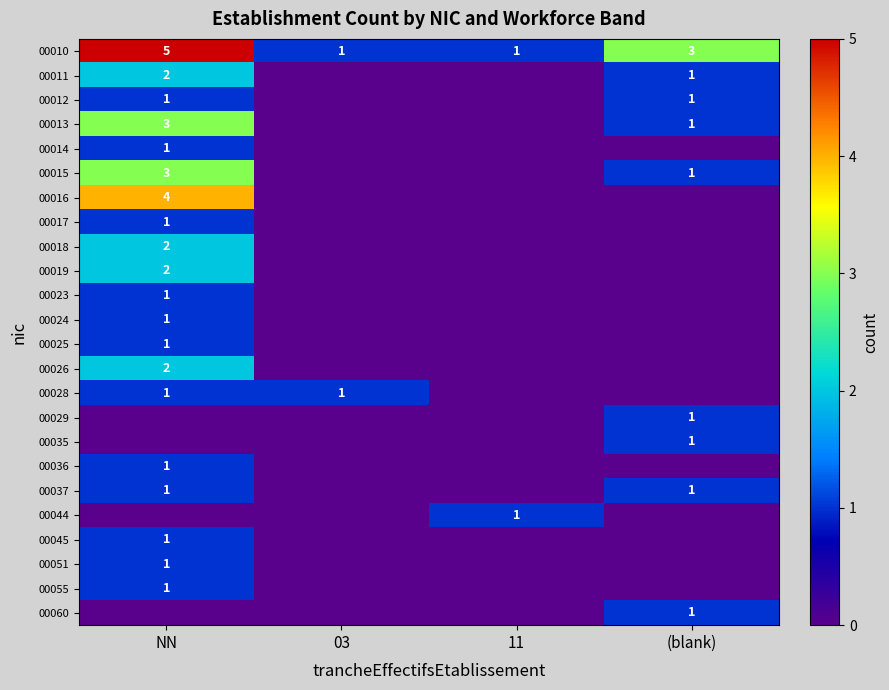

The value of 00037 at NN is 1. True or false?

True